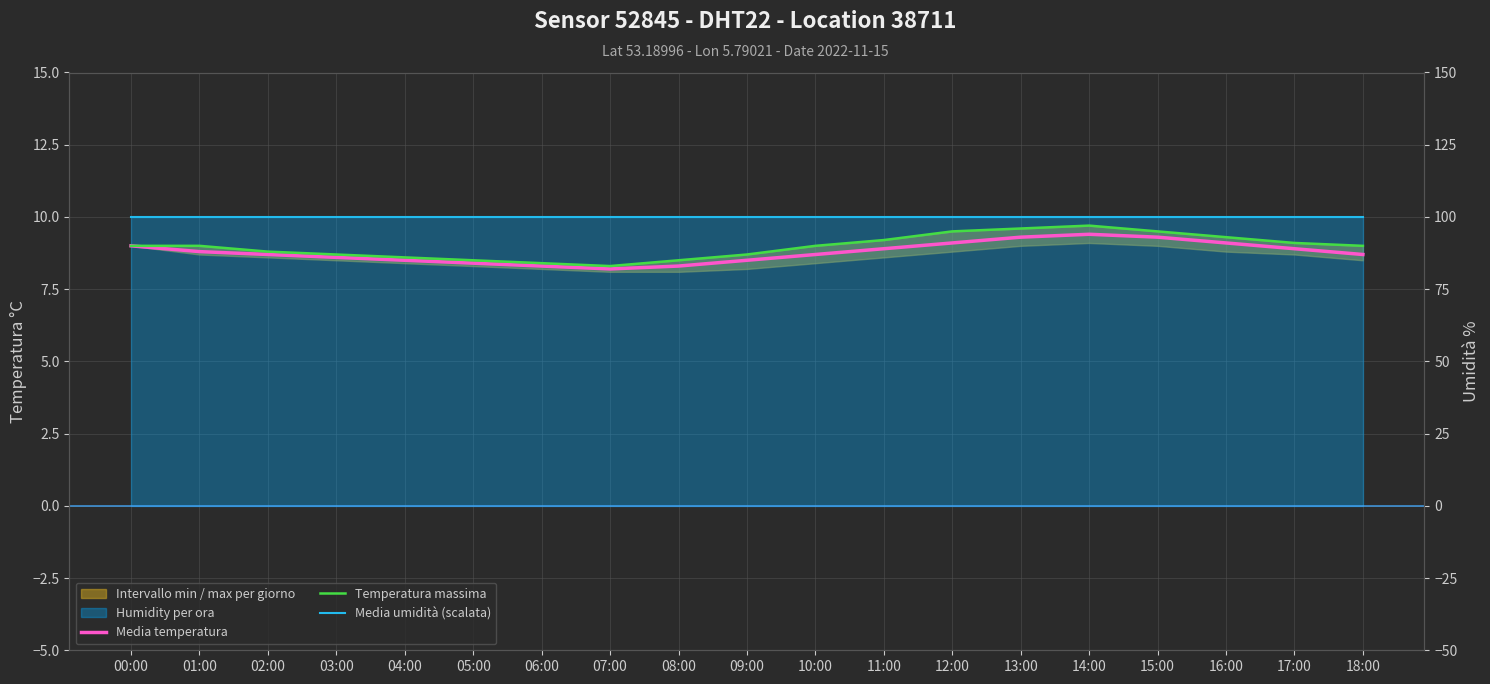

What is the label of the 12th point from the right?

07:00